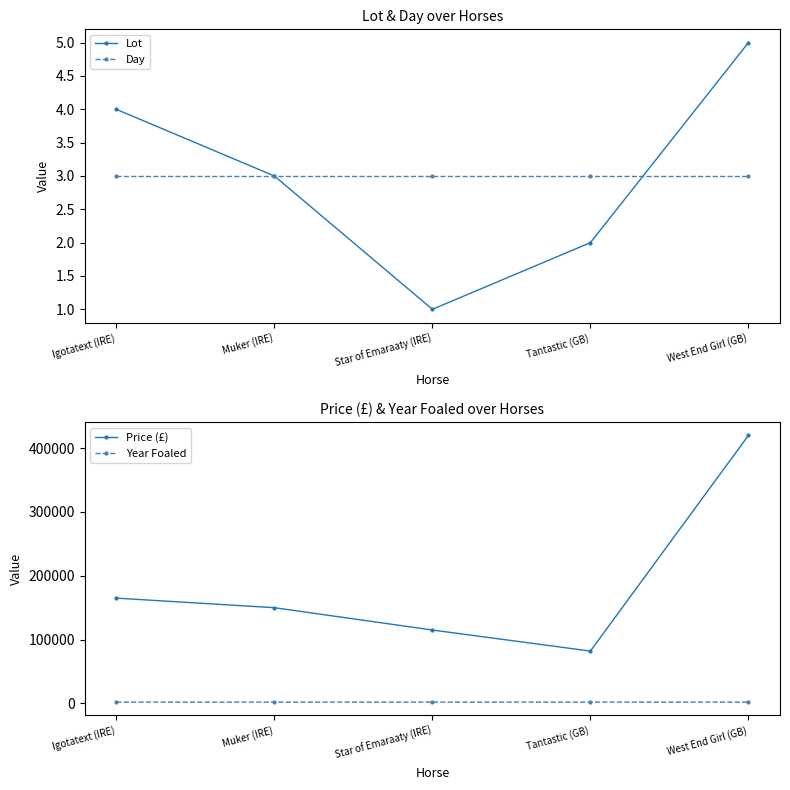

At how many categories does at least one series exceed 81416?

5